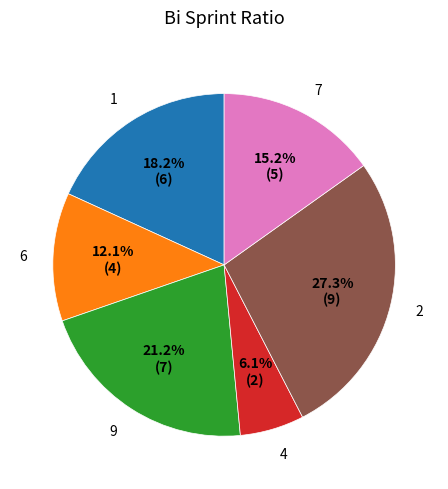

To the nearest percent, what percentage of the pie is 6?

12%